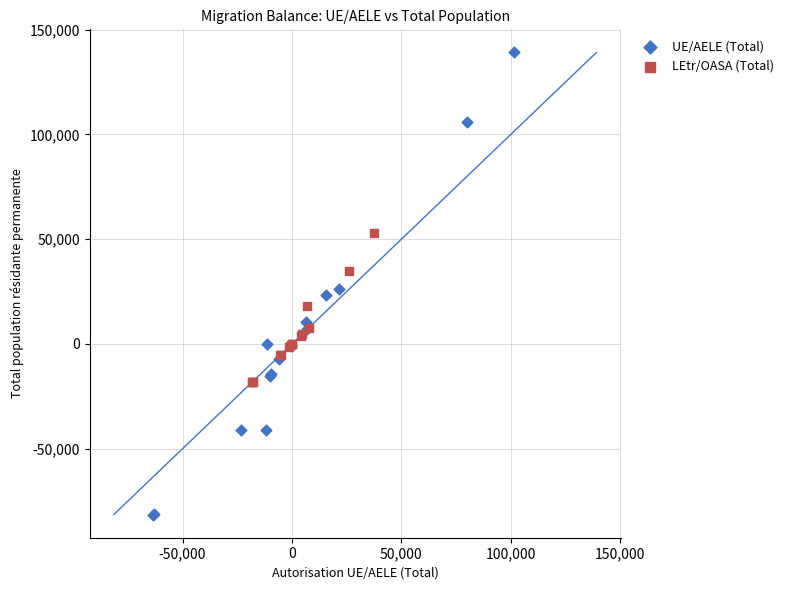

Which series contains the highest Y value?

UE/AELE (Total)